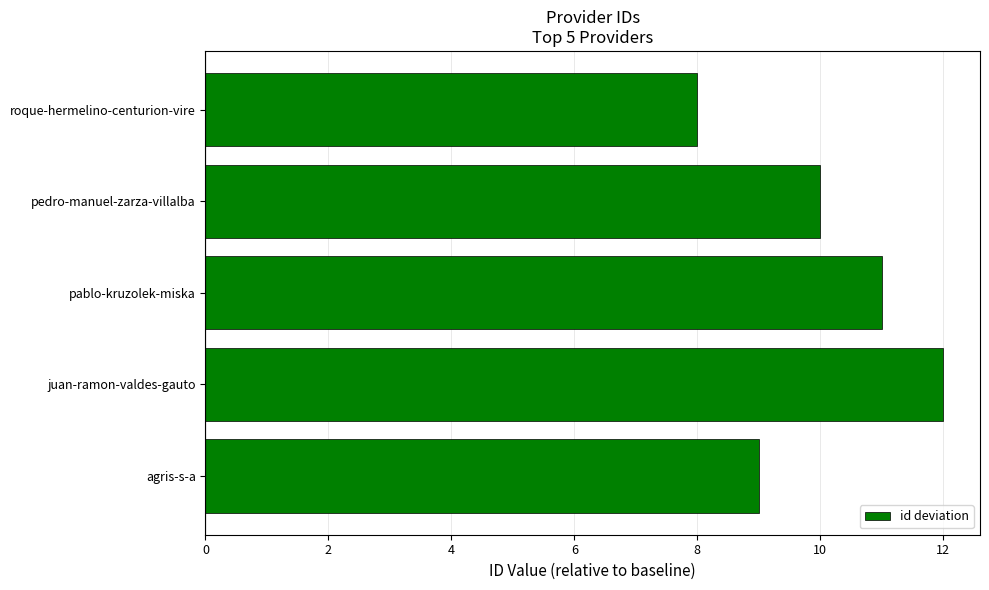

What is the smallest value displayed?

8